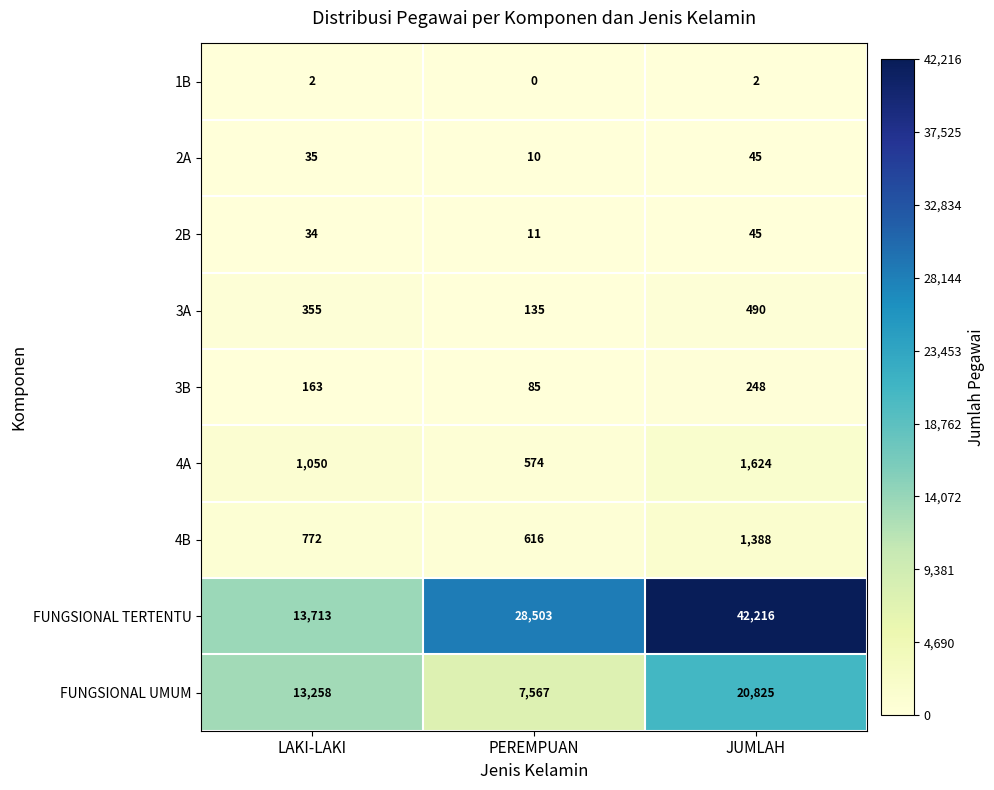

What is the difference between the 4A values at LAKI-LAKI and JUMLAH?

574